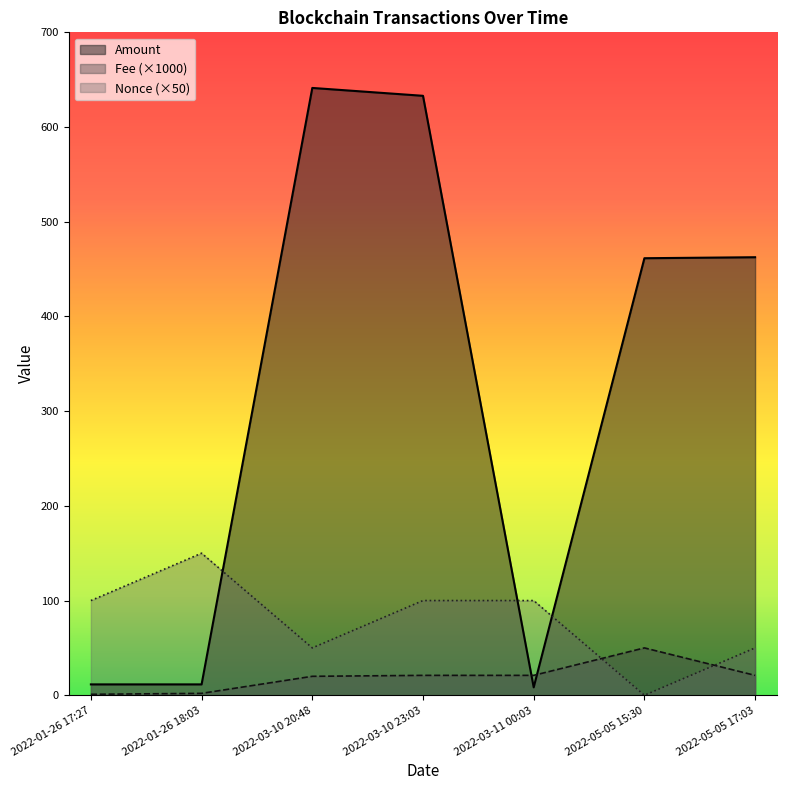

What is the sum of all Amount values?

2229.5